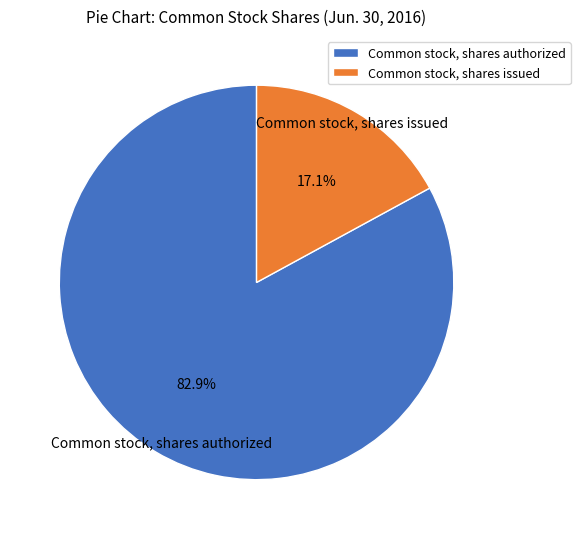

Does Common stock, shares authorized account for over 50% of the chart?

Yes